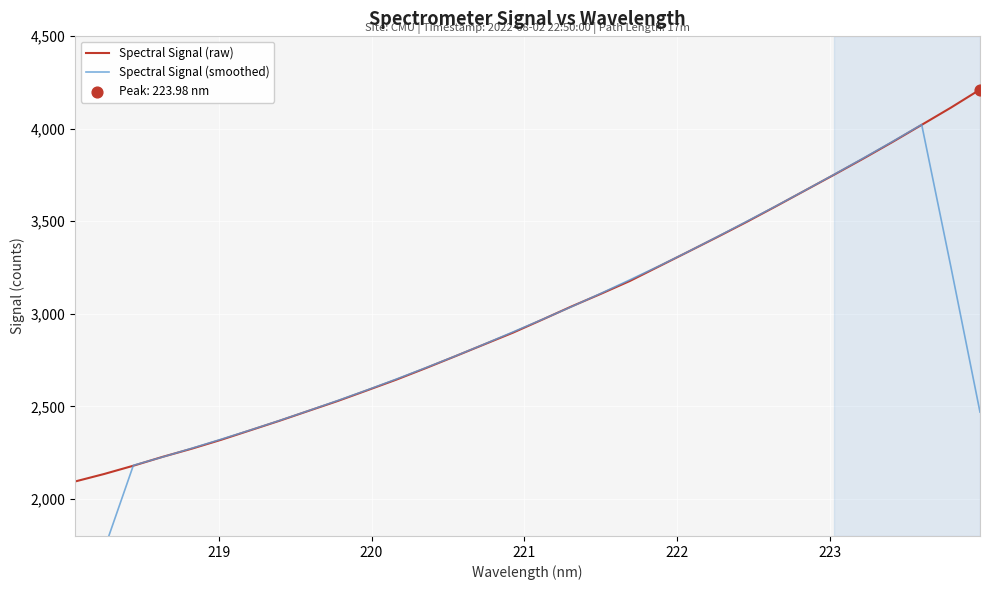

What is the lowest value of the Spectral Signal (raw) series?

2094.1